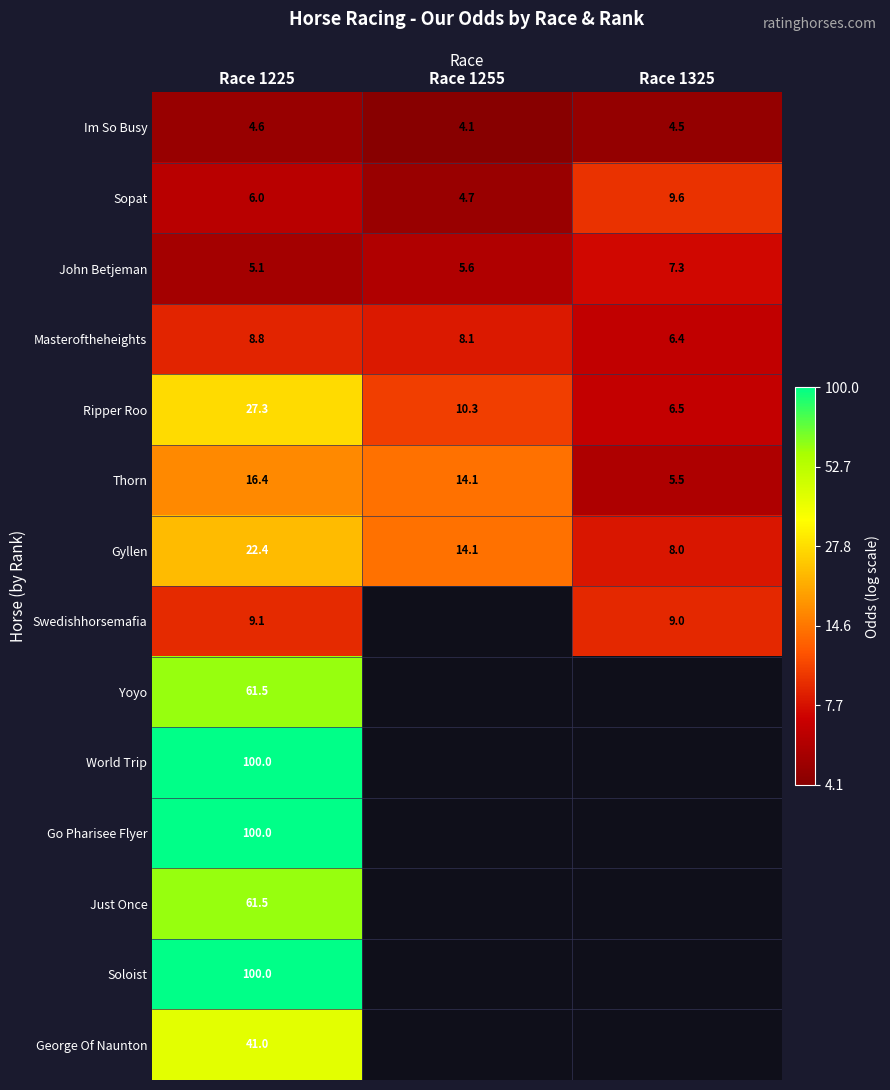

How many data points in Thorn are less than 14?

1